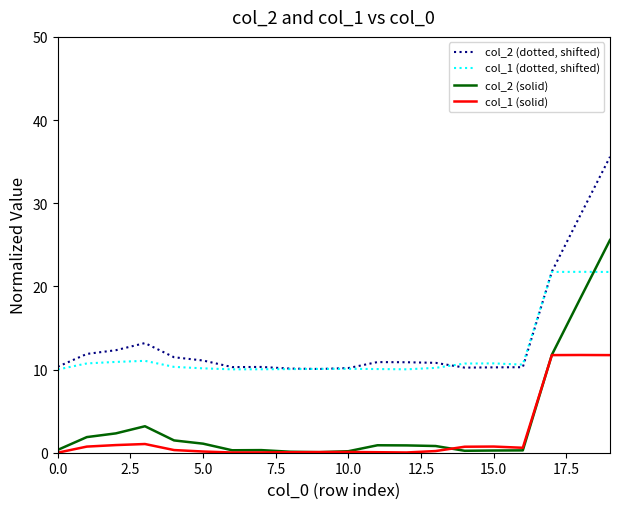

Rank the series by their maximum value, from lowest to highest.

col_1 (solid), col_1 (dotted, shifted), col_2 (solid), col_2 (dotted, shifted)